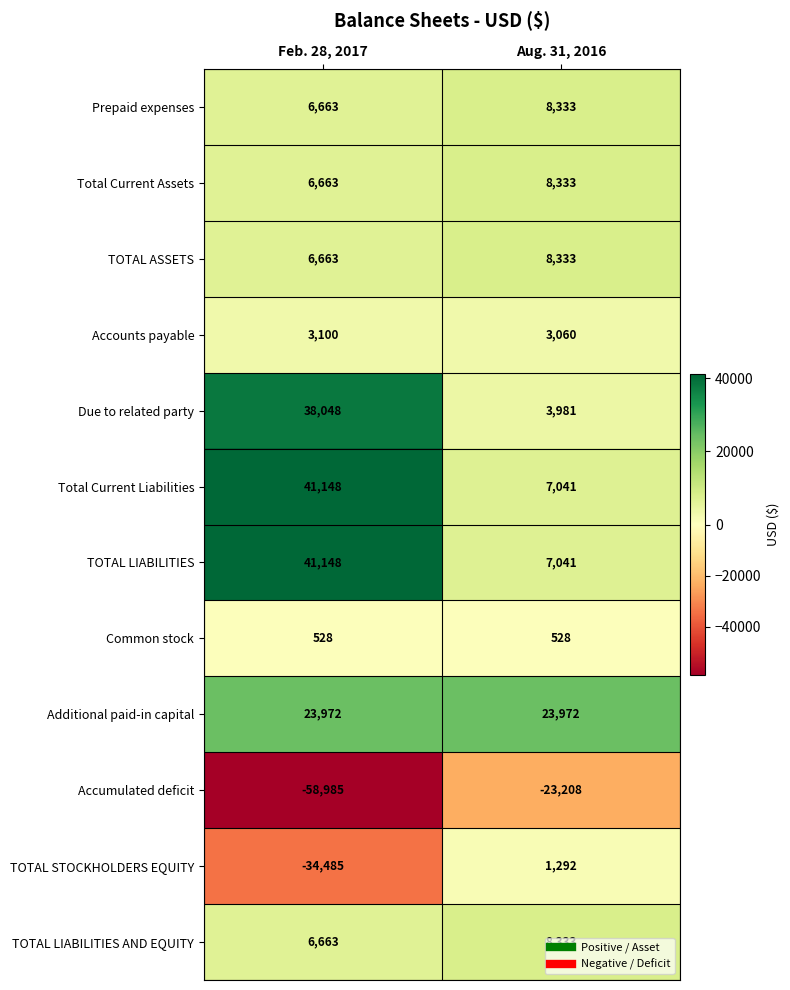

Which category has the highest value across all series?

Feb. 28, 2017